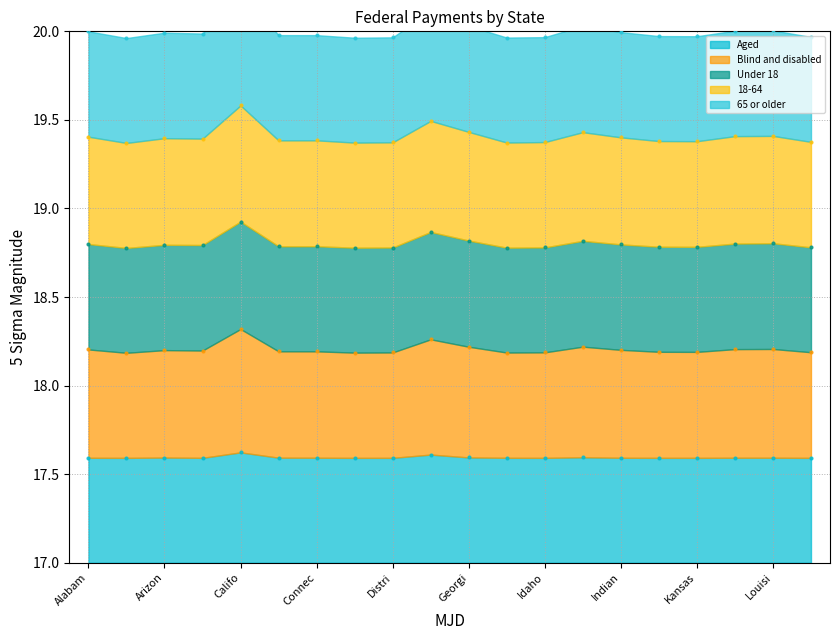

At how many categories does at least one series exceed 17?

20